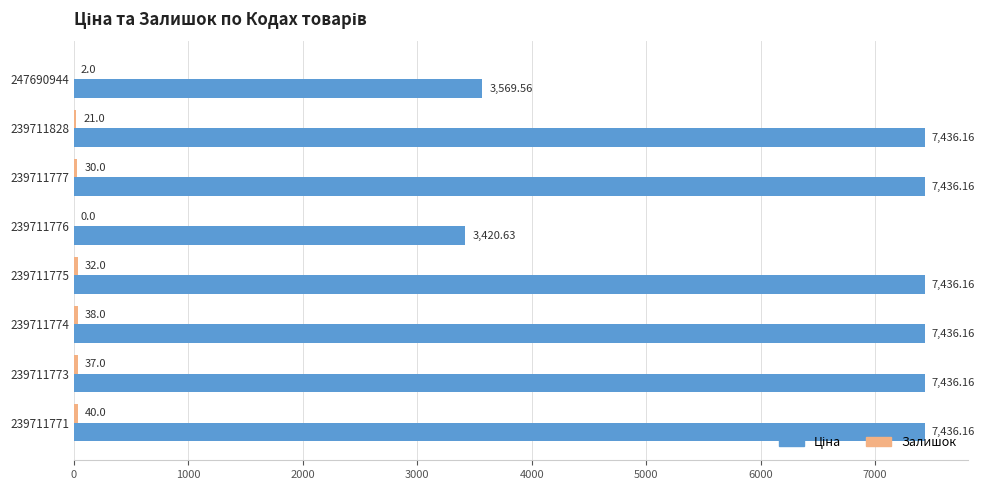

What is the total value across all series at 239711774?

7474.2